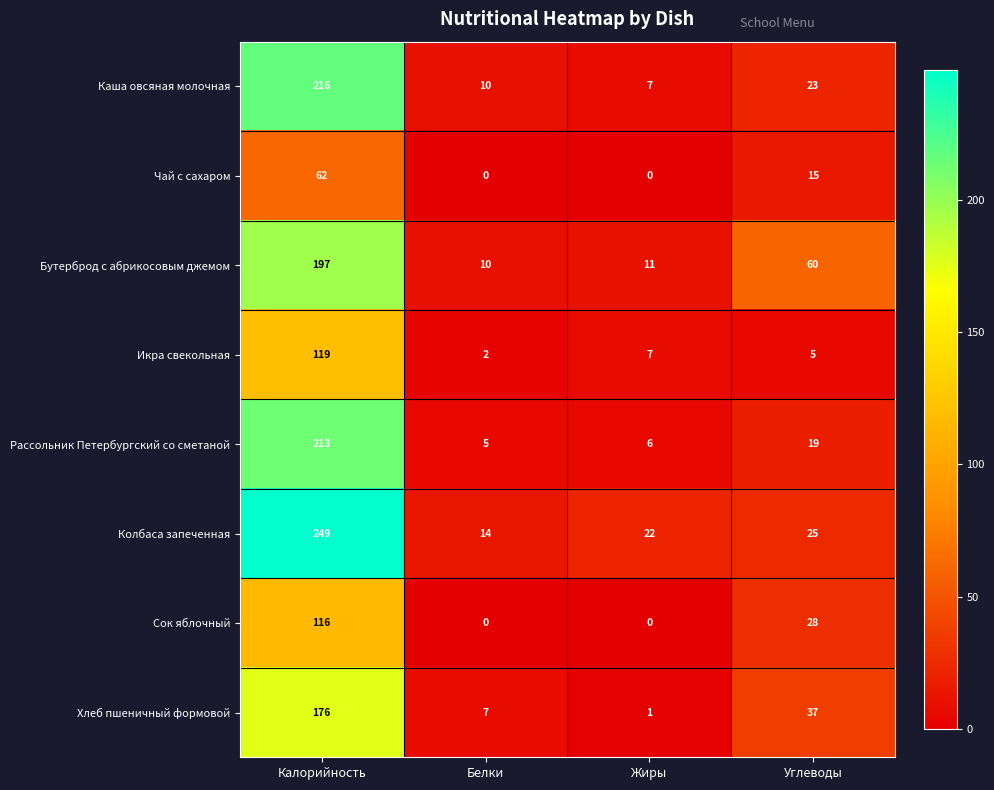

The Рассольник Петербургский со сметаной series shows 6 at Жиры. True or false?

True